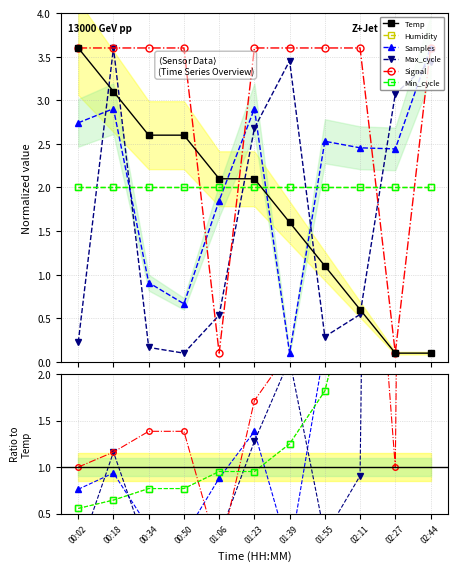

What is the label of the 2nd point from the left?

00:18